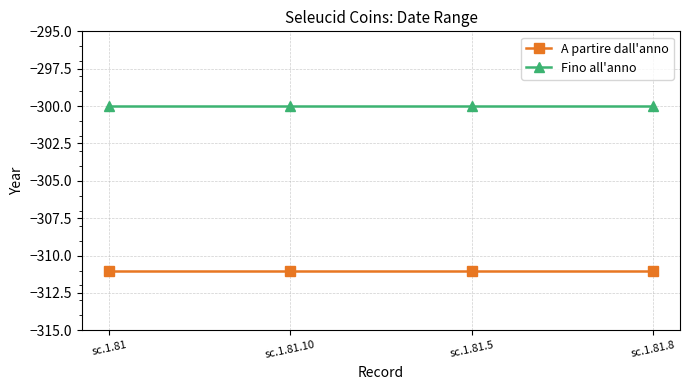

What is the label of the 1st point from the right?

sc.1.81.8